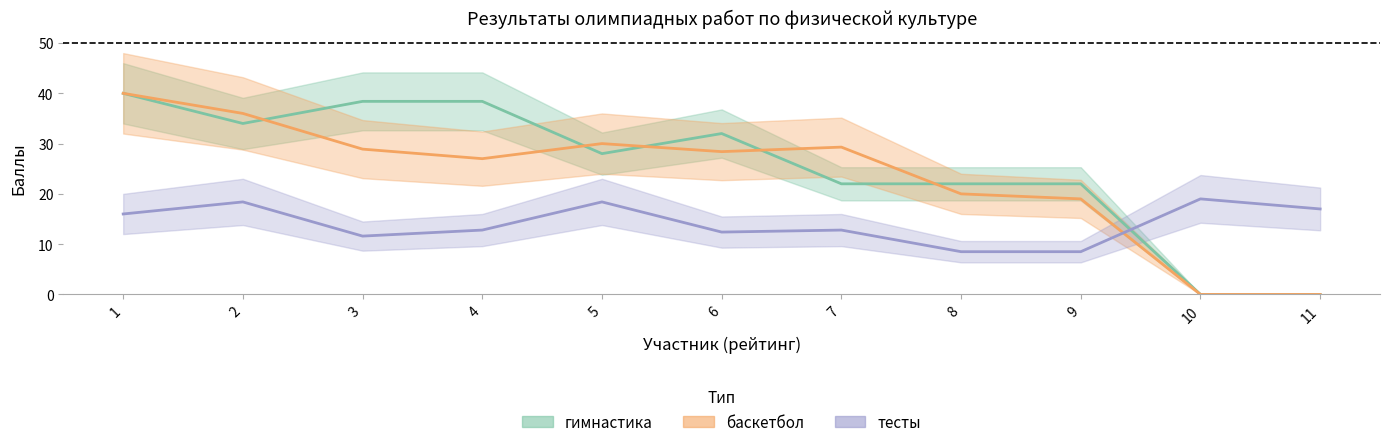

After their last crossing, which series has the higher values: тесты or гимнастика?

тесты